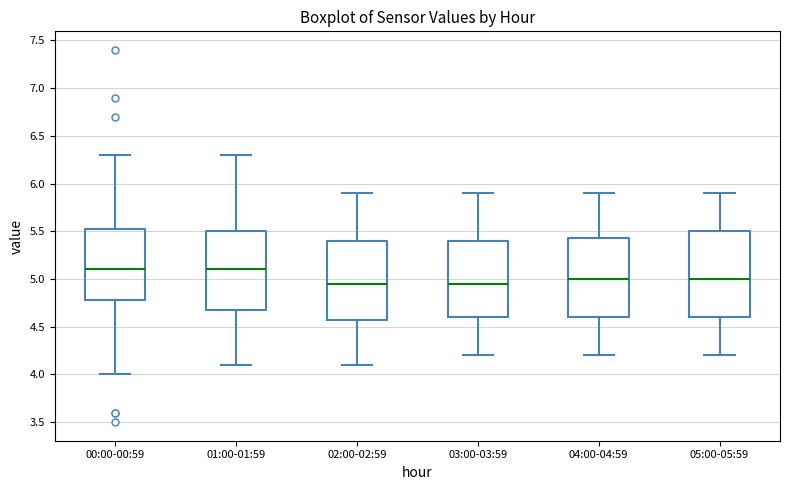

Reading left to right, read every box against the y-axis: the position of its median line, the range the box covers, and the ends of its whiskers. The values are not printed on the chart, so give them approximately, as read against the axis.

00:00-00:59: median 5.10, box 4.80 to 5.55, whiskers 4.00 to 6.30
01:00-01:59: median 5.10, box 4.70 to 5.50, whiskers 4.10 to 6.30
02:00-02:59: median 4.95, box 4.60 to 5.40, whiskers 4.10 to 5.90
03:00-03:59: median 4.95, box 4.60 to 5.40, whiskers 4.20 to 5.90
04:00-04:59: median 5.00, box 4.60 to 5.45, whiskers 4.20 to 5.90
05:00-05:59: median 5.00, box 4.60 to 5.50, whiskers 4.20 to 5.90